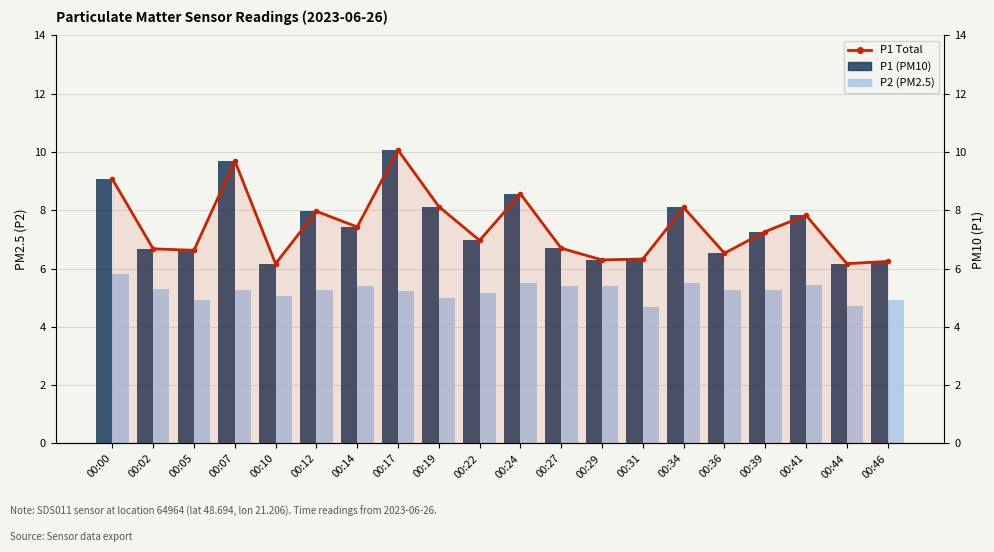

True or false: P1 (PM10) has a value of 8.1 at 00:19.

True